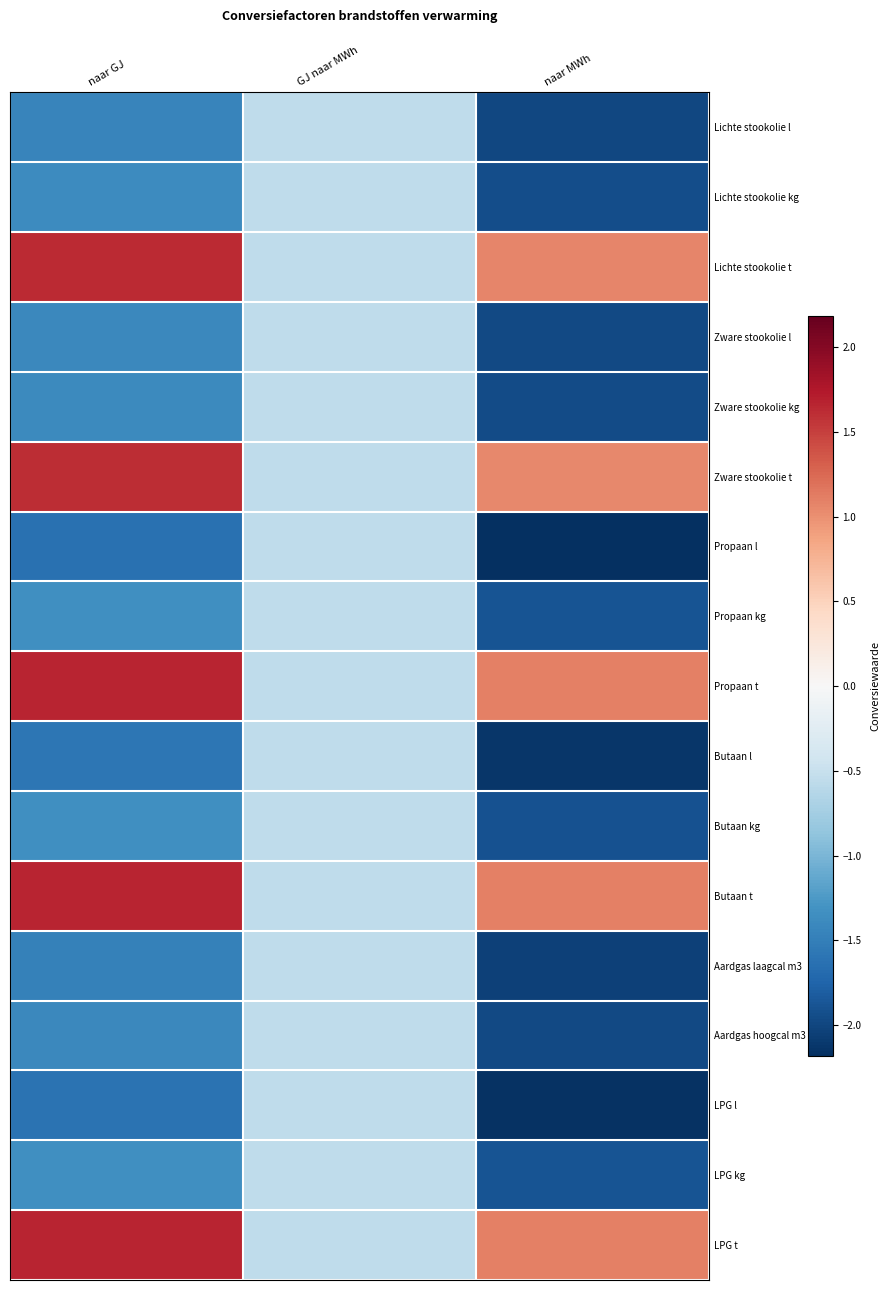

How many data points does each series have?

3